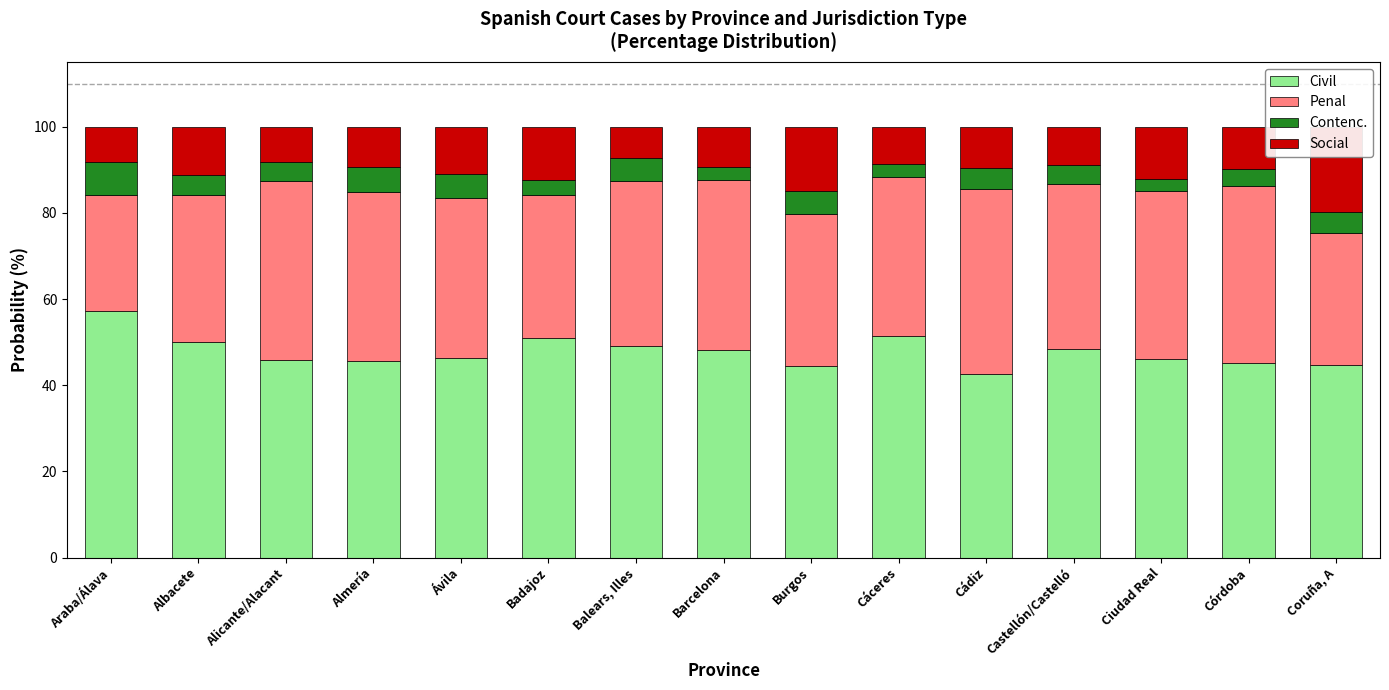

Where is Contenc. nearest to the value 5?

Coruña, A